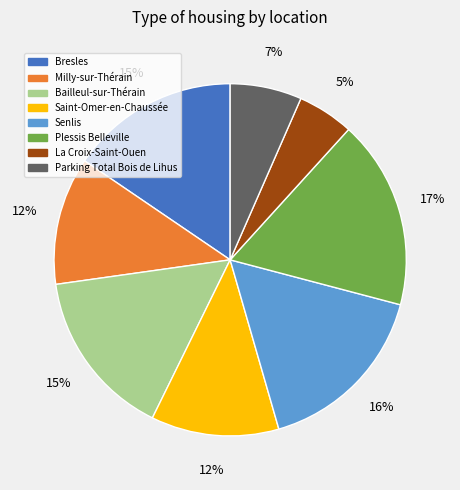

Which slice is the smallest?

La Croix-Saint-Ouen